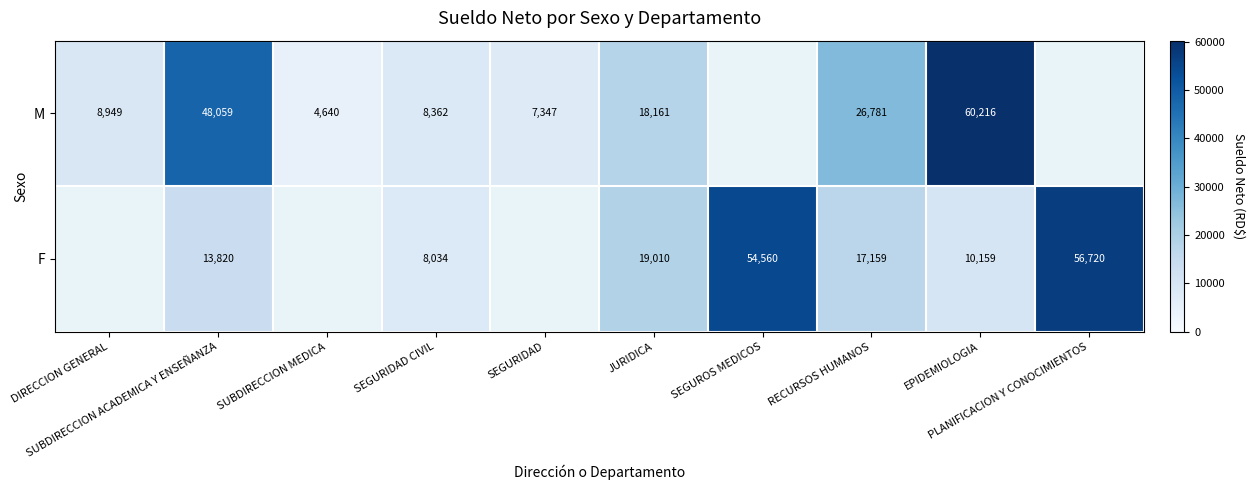

How many data points in M are less than 26781?

5